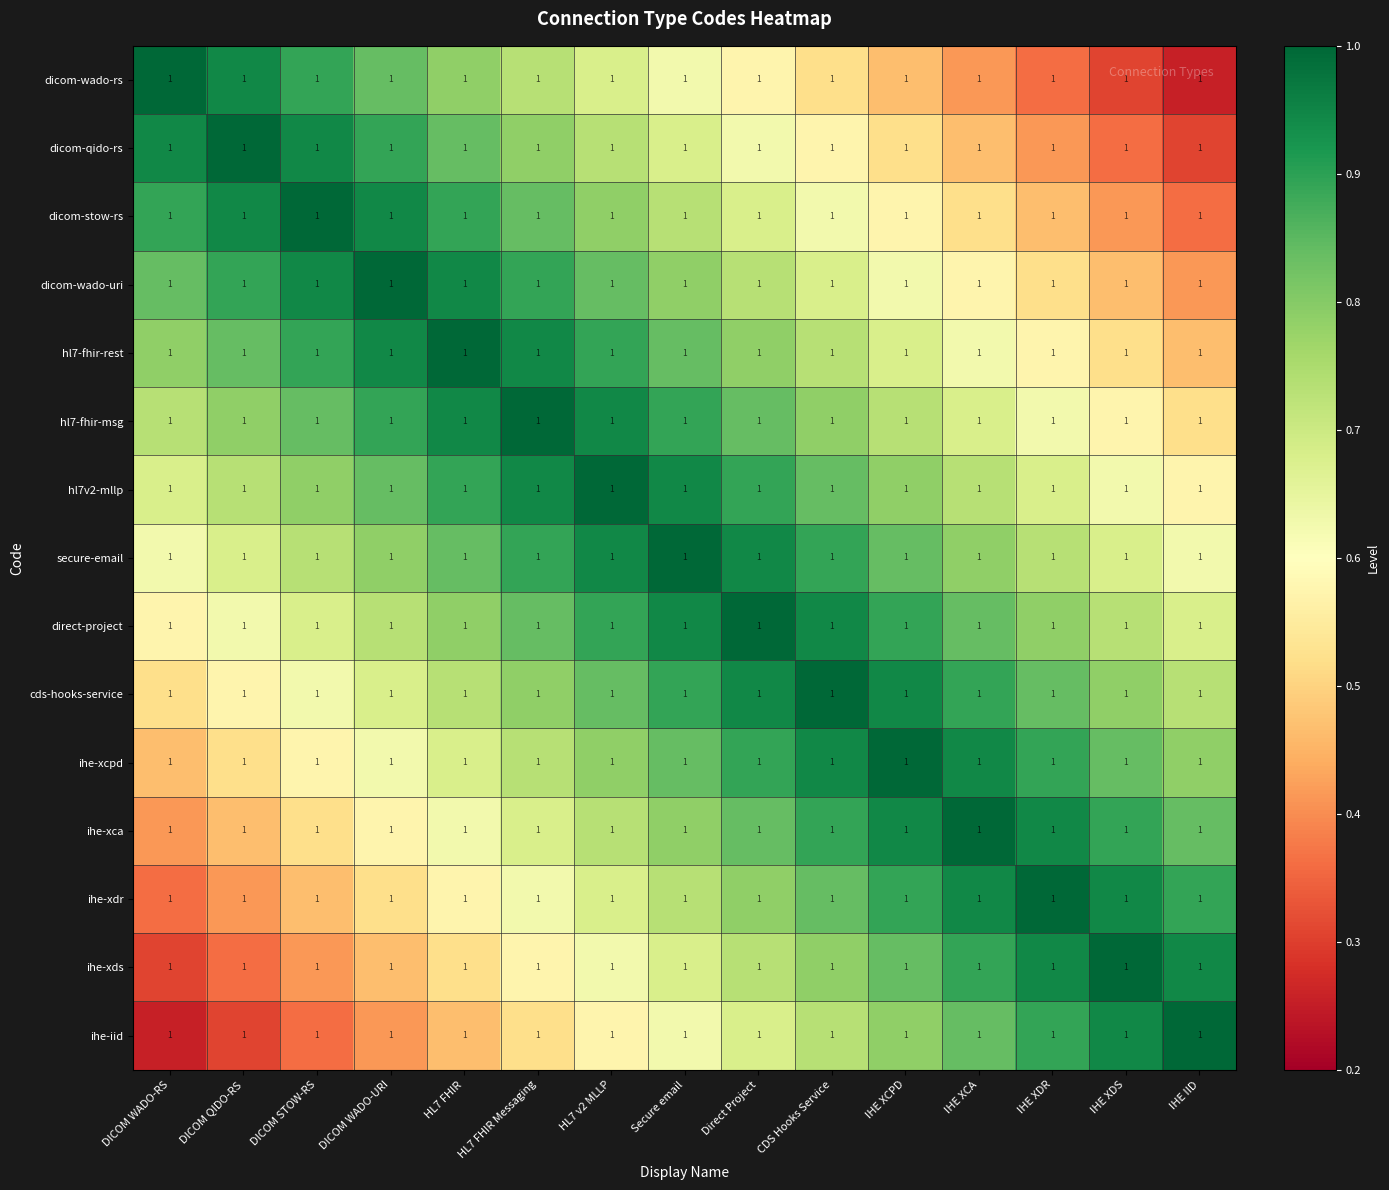

The ihe-iid series shows 1.1 at IHE XCA. True or false?

False